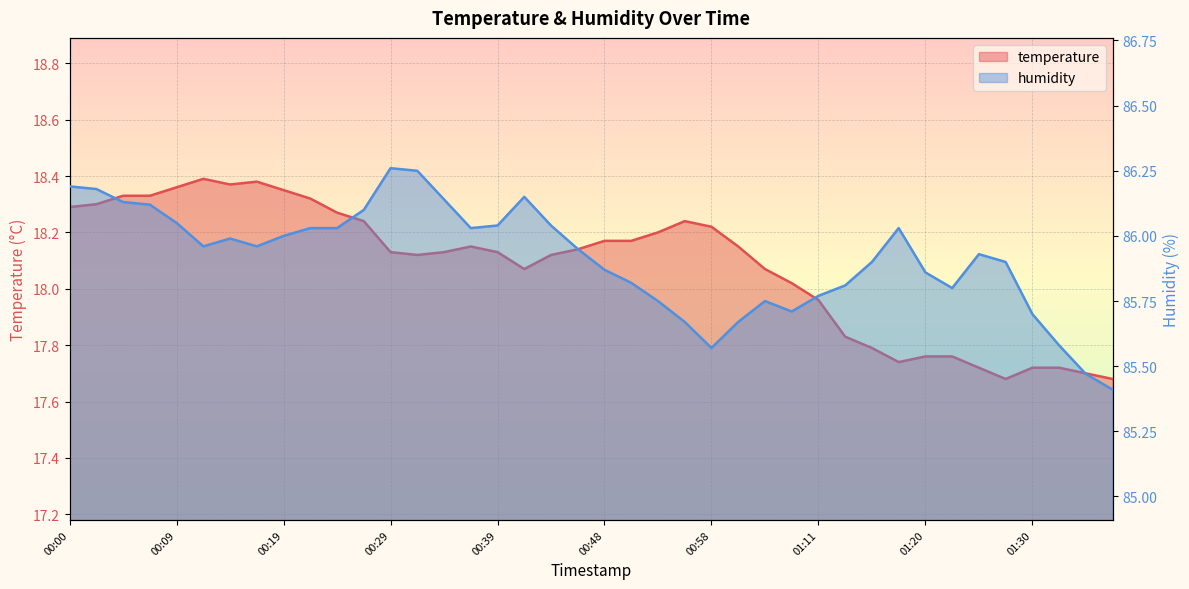

Reading right to left, extract all data points from this chart.

temperature: 17.7	17.7	17.7	17.7	17.7	17.7	17.8	17.8	17.7	17.8	17.8	18.0	18.0	18.1	18.1	18.2	18.2	18.2	18.2	18.2	18.1	18.1	18.1	18.1	18.1	18.1	18.1	18.1	18.2	18.3	18.3	18.4	18.4	18.4	18.4	18.4	18.3	18.3	18.3	18.3
humidity: 85.4	85.5	85.6	85.7	85.9	85.9	85.8	85.9	86.0	85.9	85.8	85.8	85.7	85.8	85.7	85.6	85.7	85.8	85.8	85.9	86.0	86.0	86.2	86.0	86.0	86.1	86.2	86.3	86.1	86.0	86.0	86.0	86.0	86.0	86.0	86.0	86.1	86.1	86.2	86.2